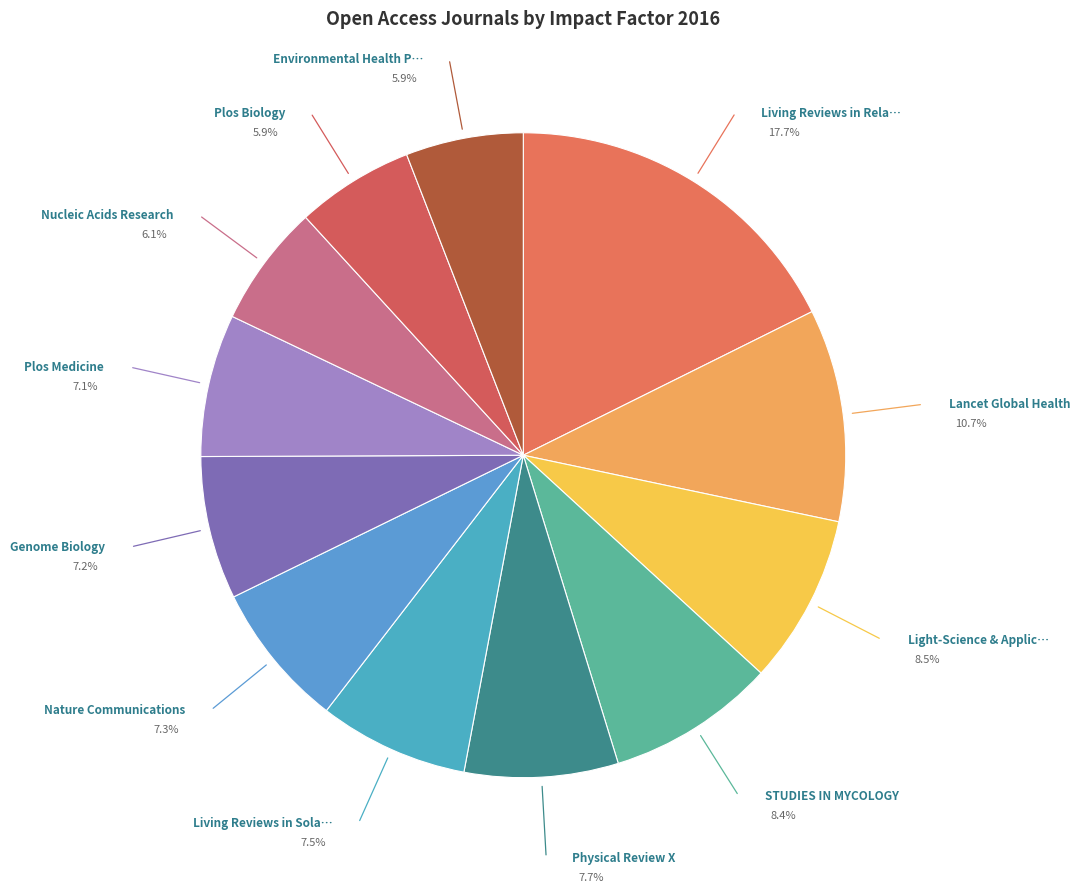

Which slice is the smallest?

Environmental Health Perspectives